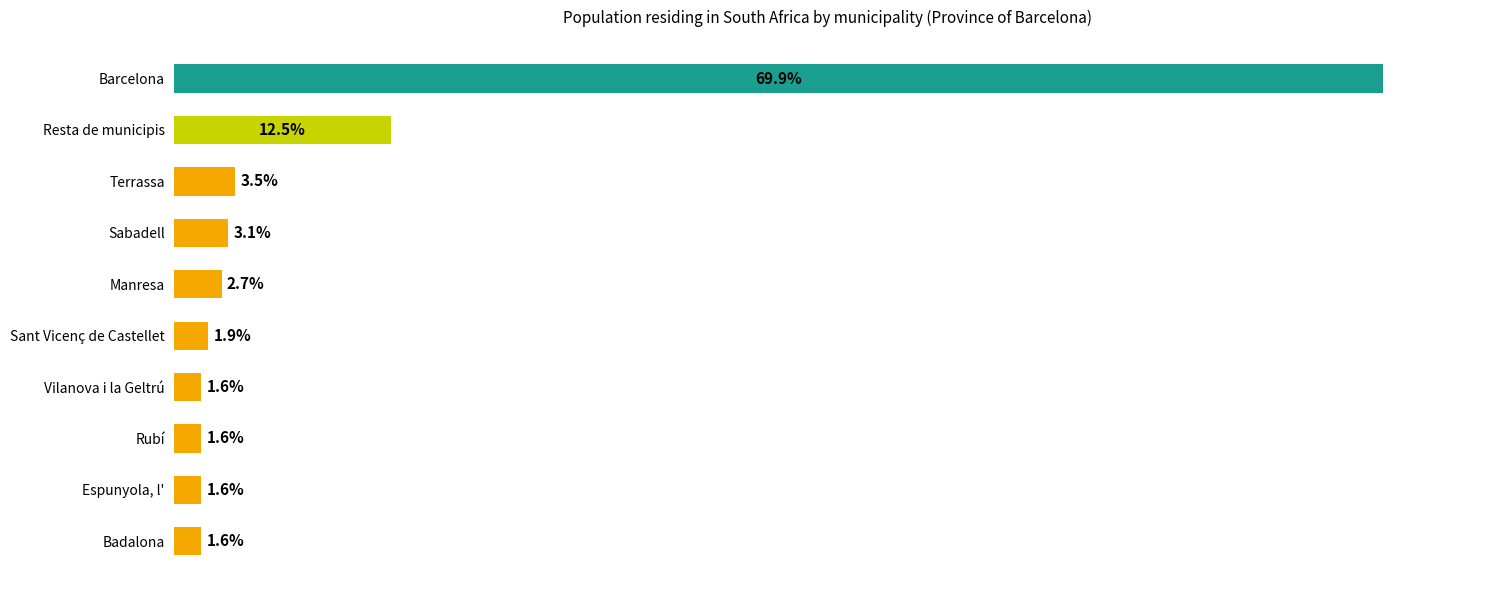

What is the label of the 5th bar from the top?

Manresa